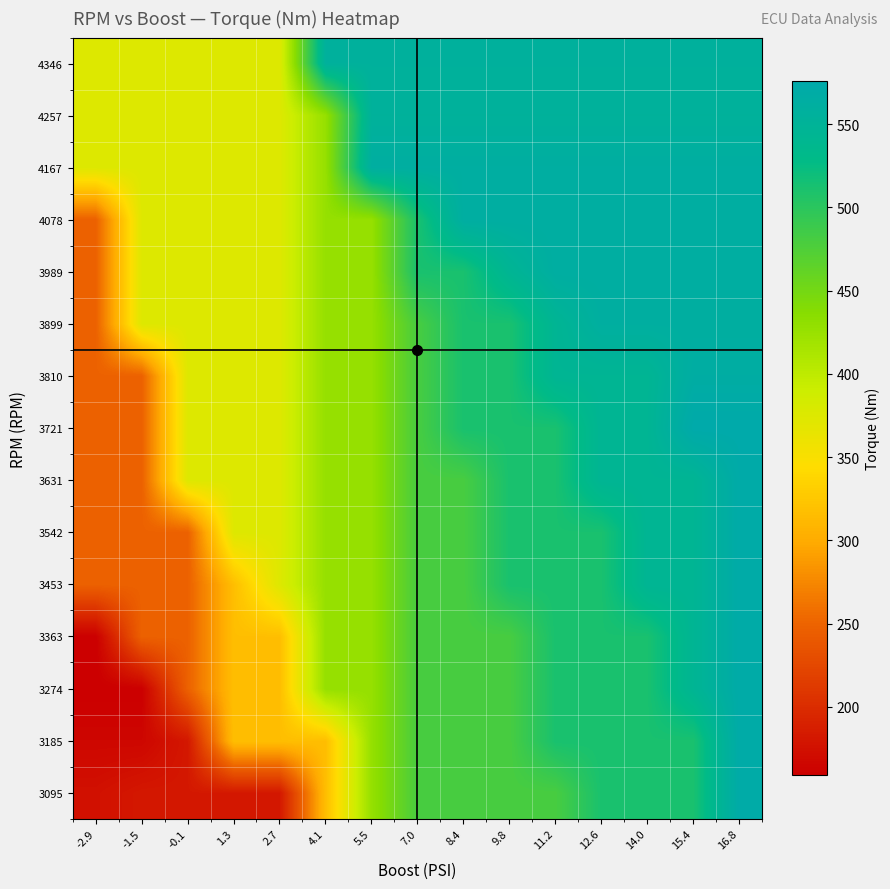

At which category is the sum across all series the highest?

16.8